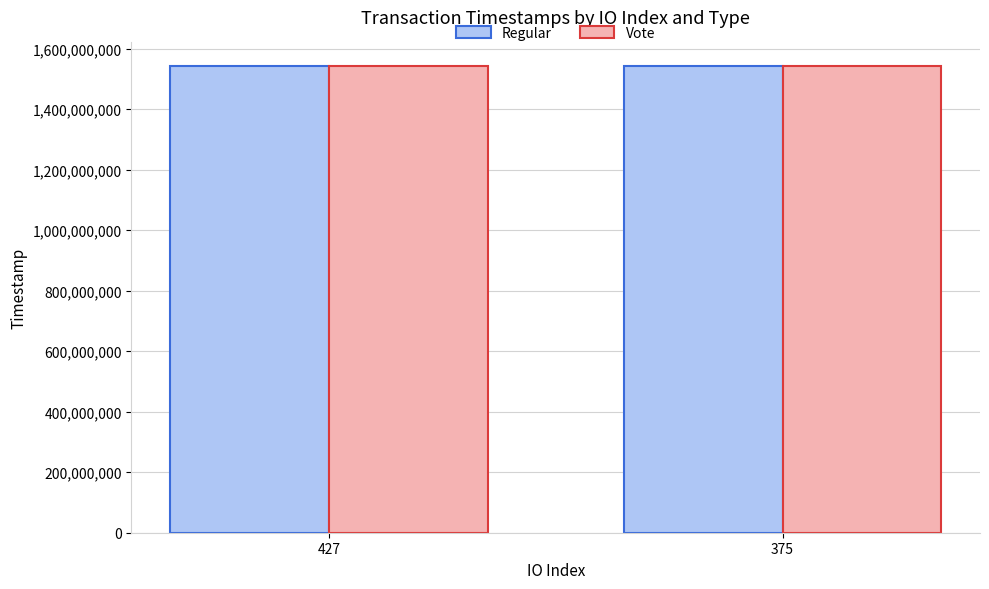

What is the total value across all series at 375?

3085822896